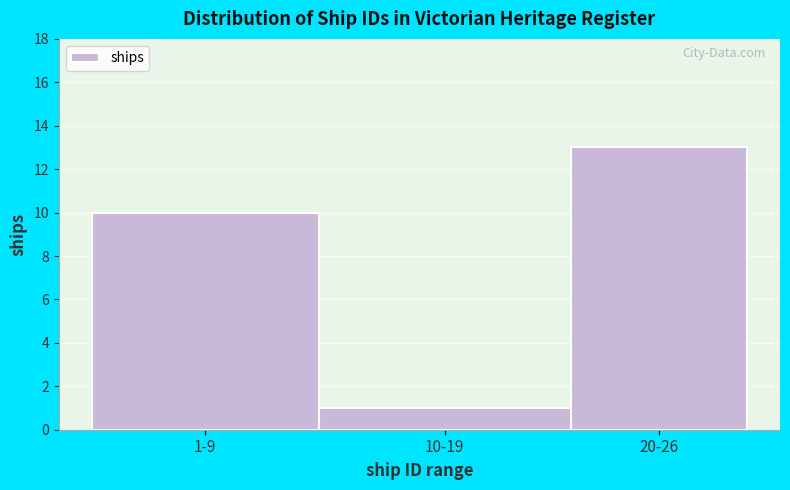

Reading left to right, what are all the values shown in this chart?

1-9=10	10-19=1	20-26=13